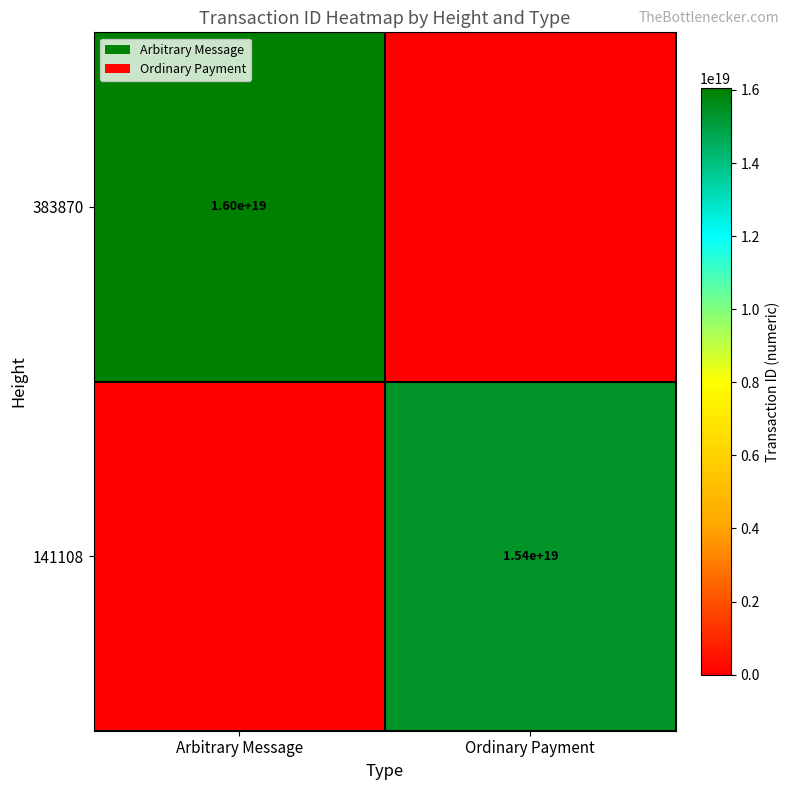

Is the value of 141108 at Ordinary Payment greater than the value of 383870 at Arbitrary Message?

No